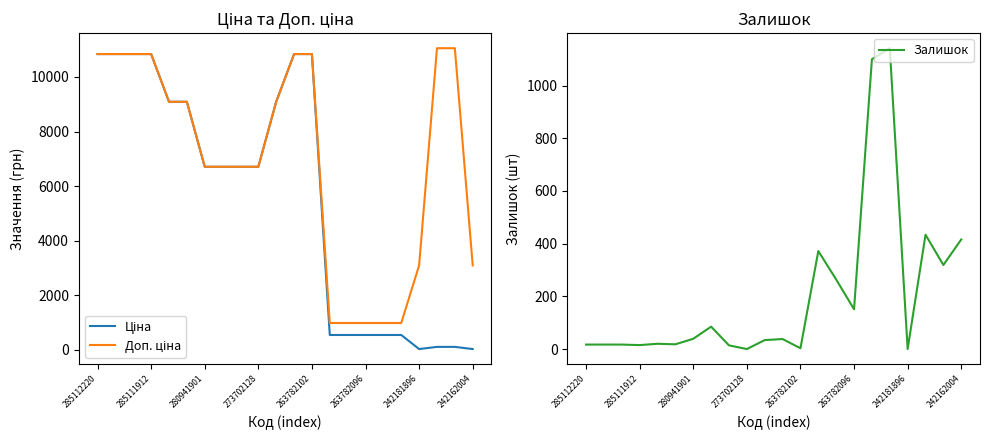

What is the lowest value of the Ціна series?

30.9